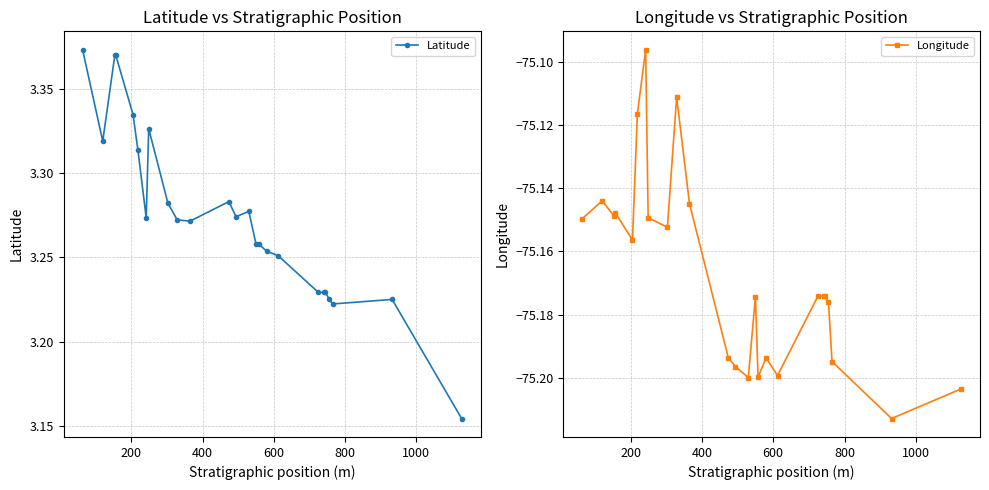

What is the difference between the second highest and minimum values in the Latitude series?

0.2